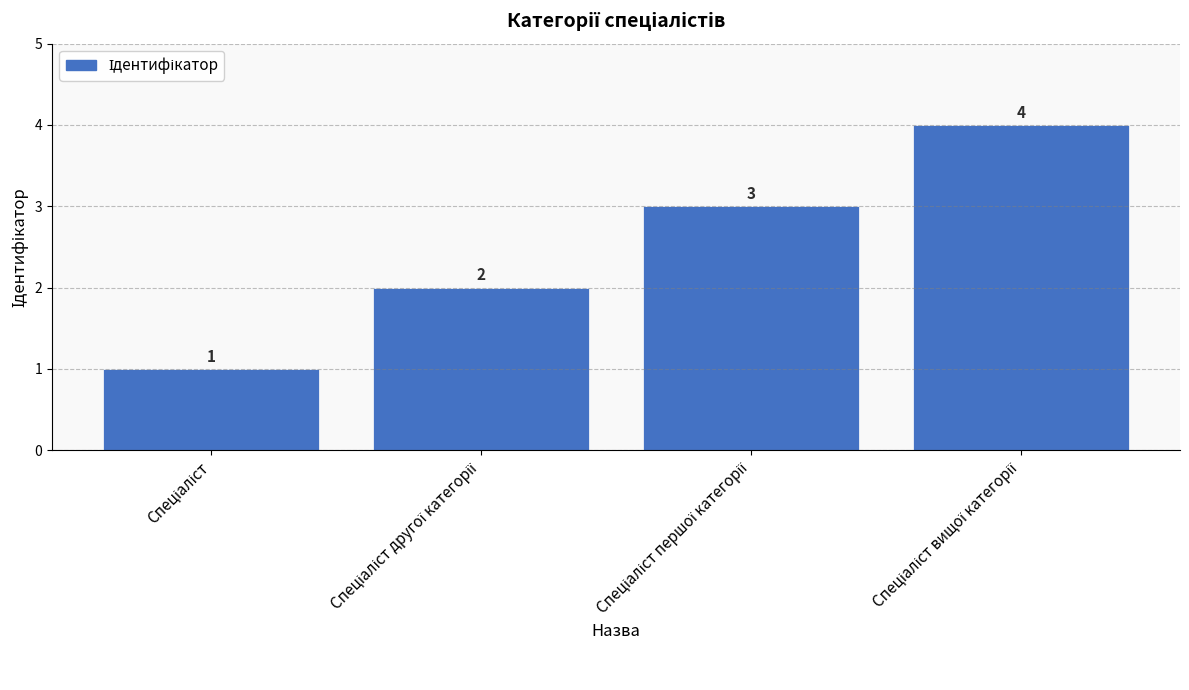

What is the maximum value shown in the chart?

4